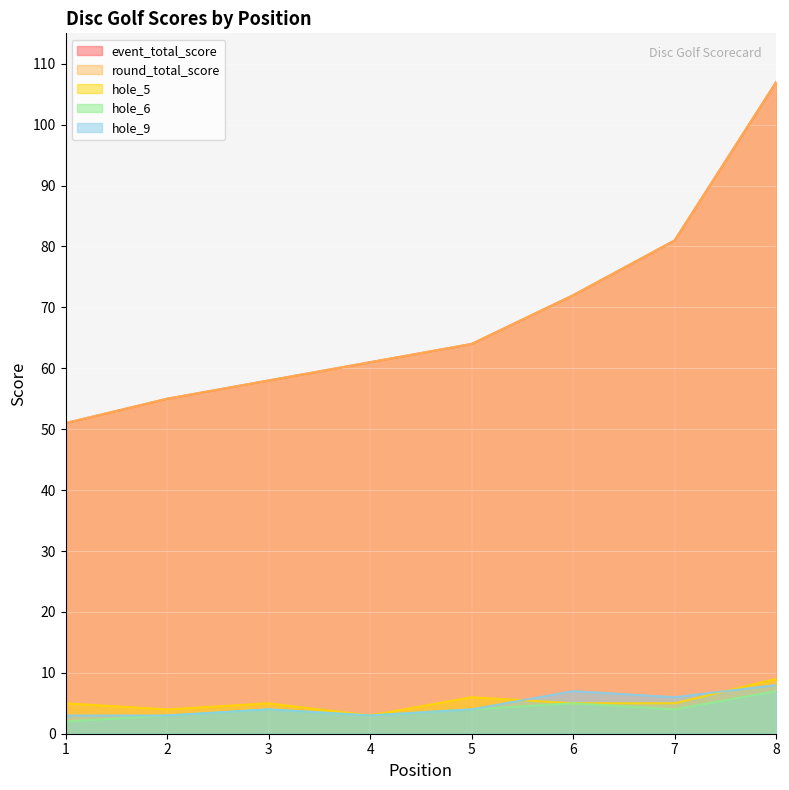

How many lines are shown in the chart?

5